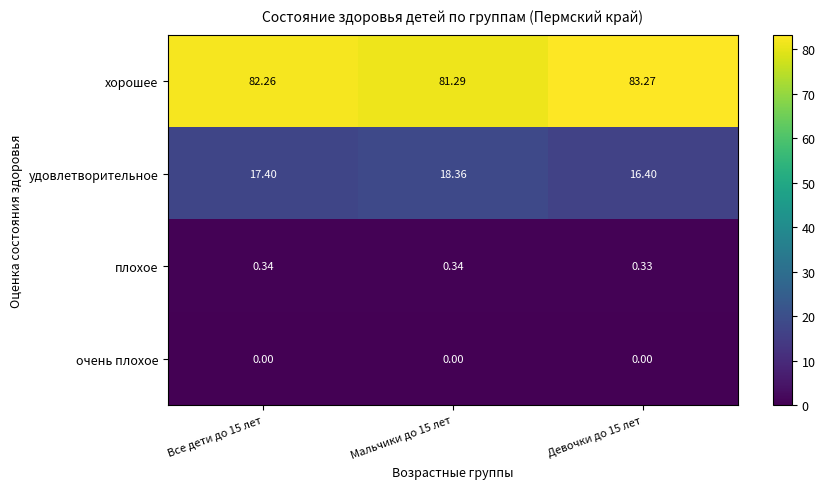

Which series has the largest total across all categories?

хорошее